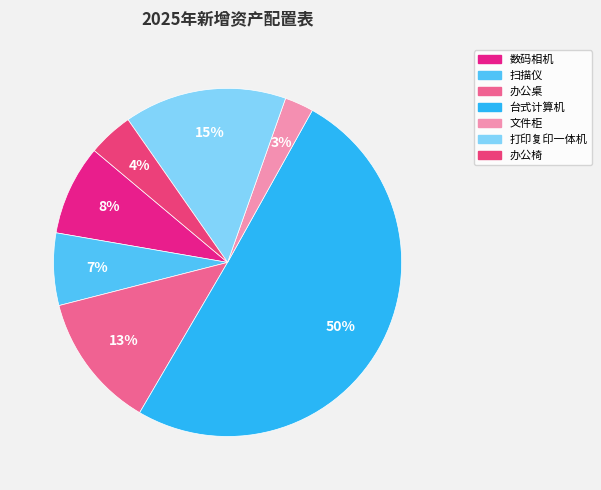

To the nearest percent, what portion does 数码相机 represent?

8%